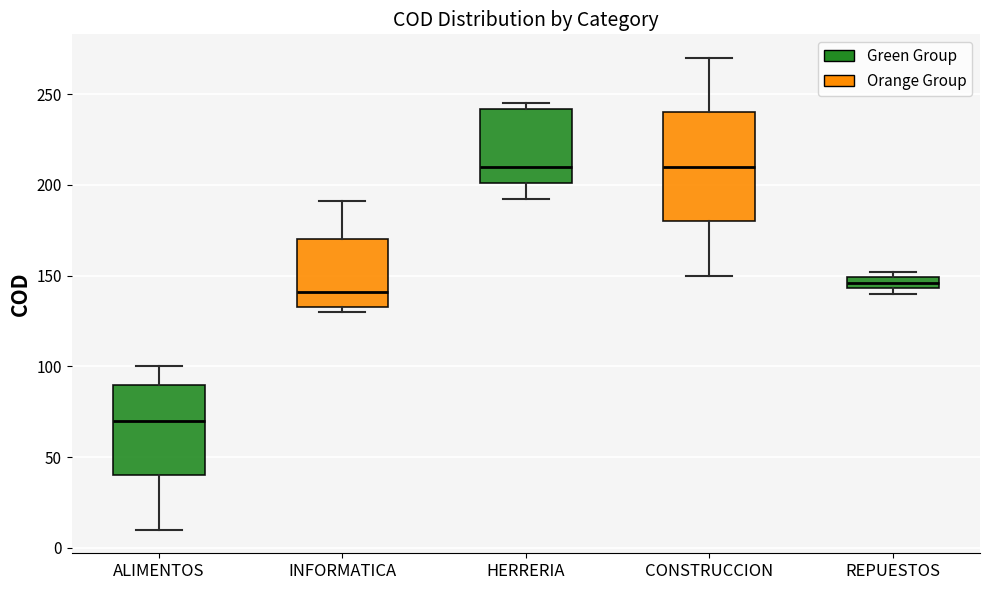

Where does the median line of the box for HERRERIA sit on the y-axis? The values are not printed on the chart, so give them approximately, as read against the axis.

210